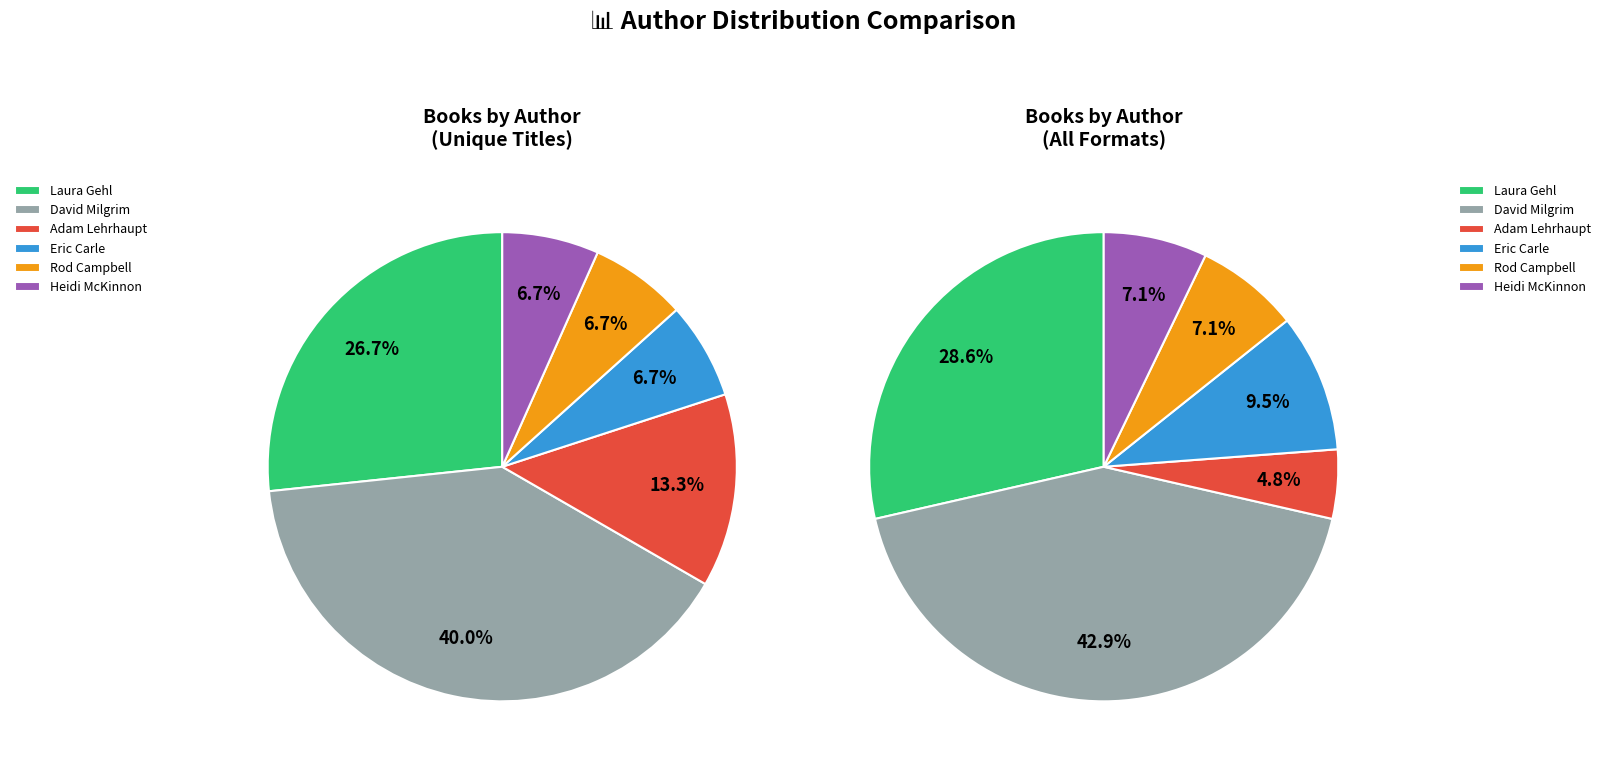

Between Rod Campbell (706190) and Laura Gehl (402418077), which is larger?

Laura Gehl (402418077)